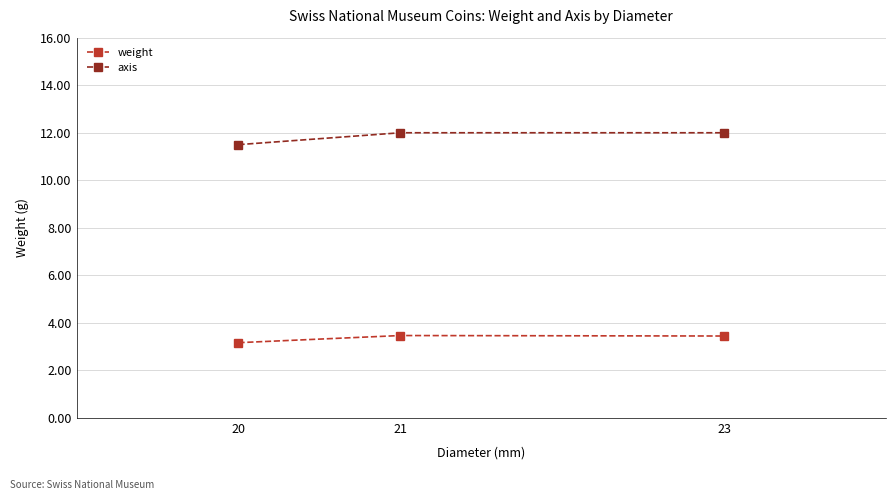

Which series has the widest spread of values?

axis